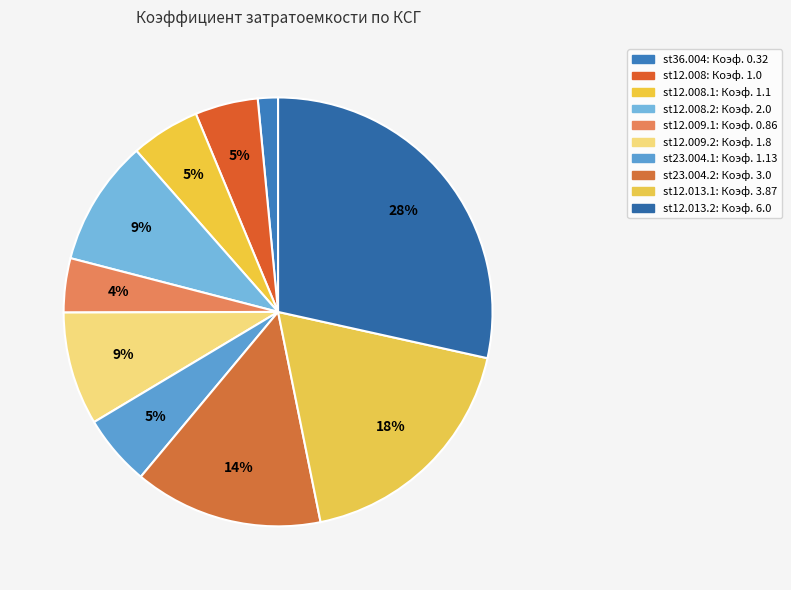

How many segments does this pie chart have?

10